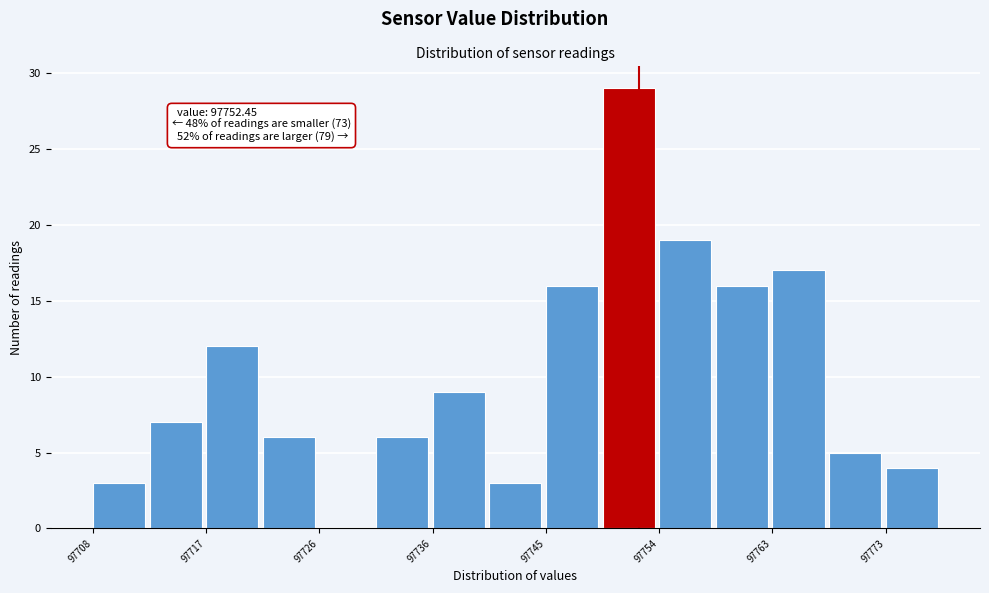

Over which range of the x-axis is the bar tallest?

97749 to 97754